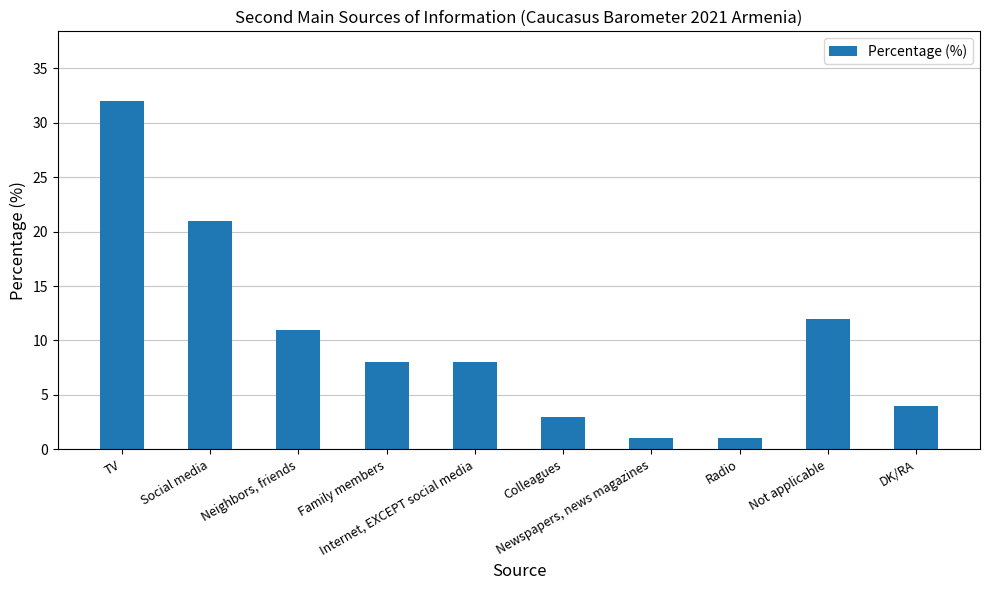

Is it true that the value at DK/RA is 4?

True